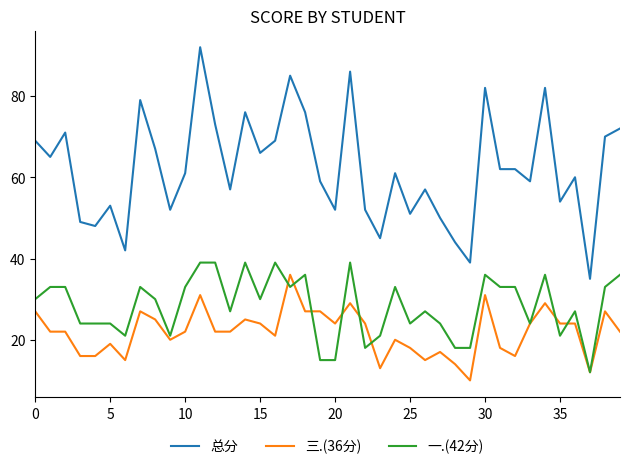

What is the greatest value displayed?

92